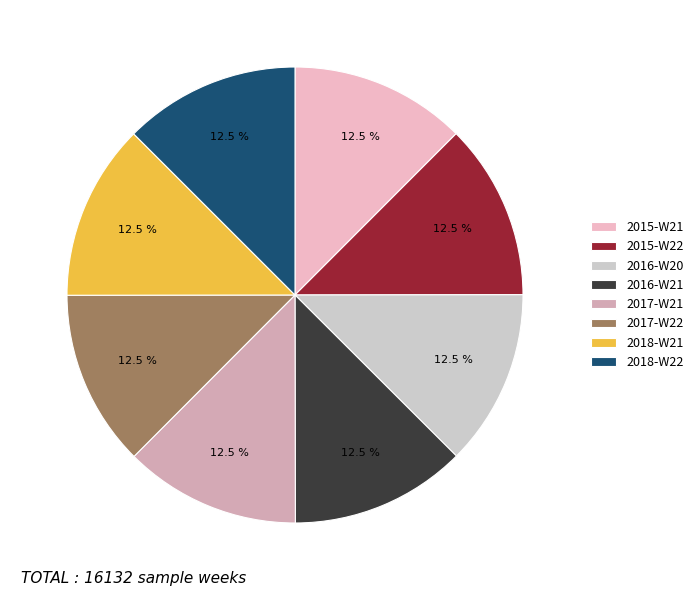

What percentage is the 2015-W21 slice, to the nearest percent?

12%